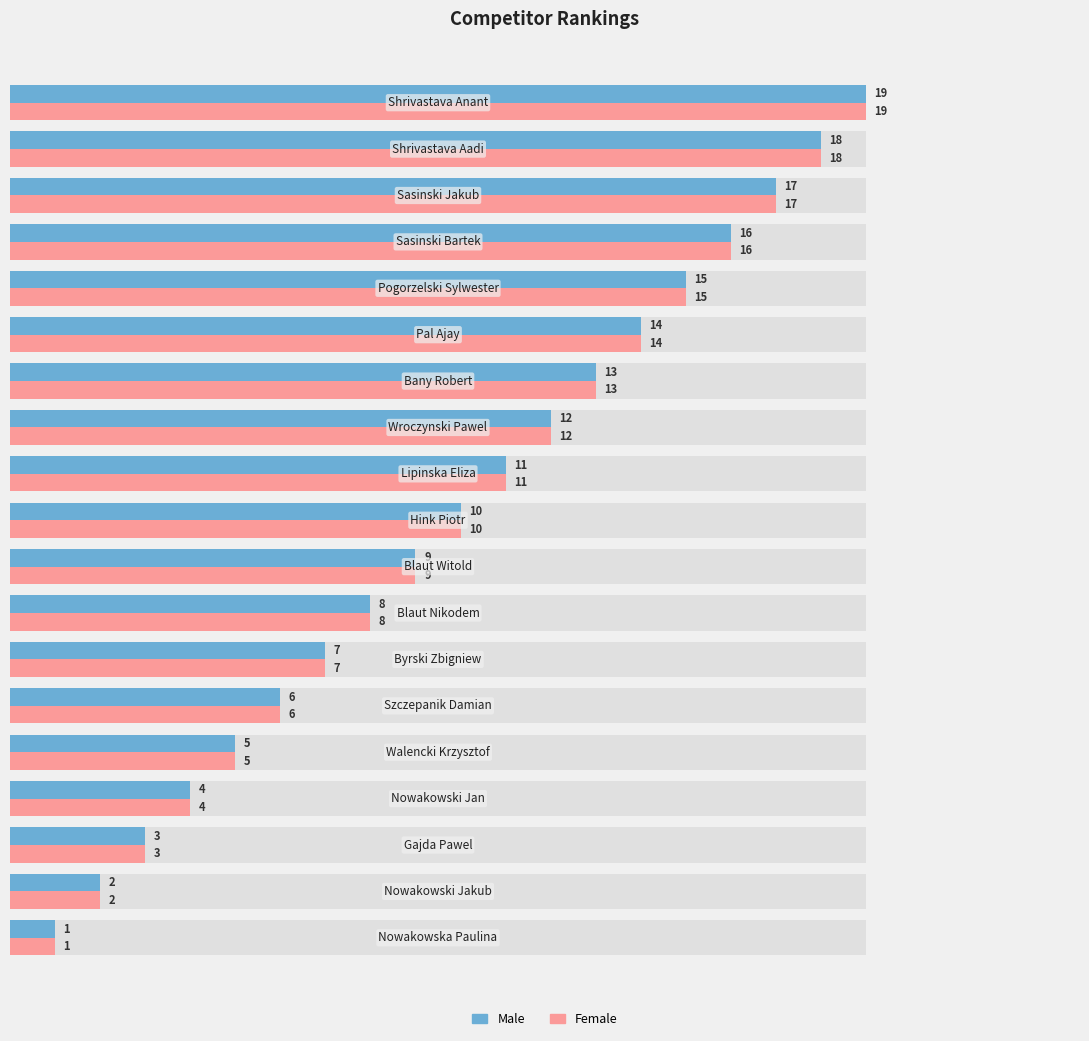

What is the average value of the Female series?

10